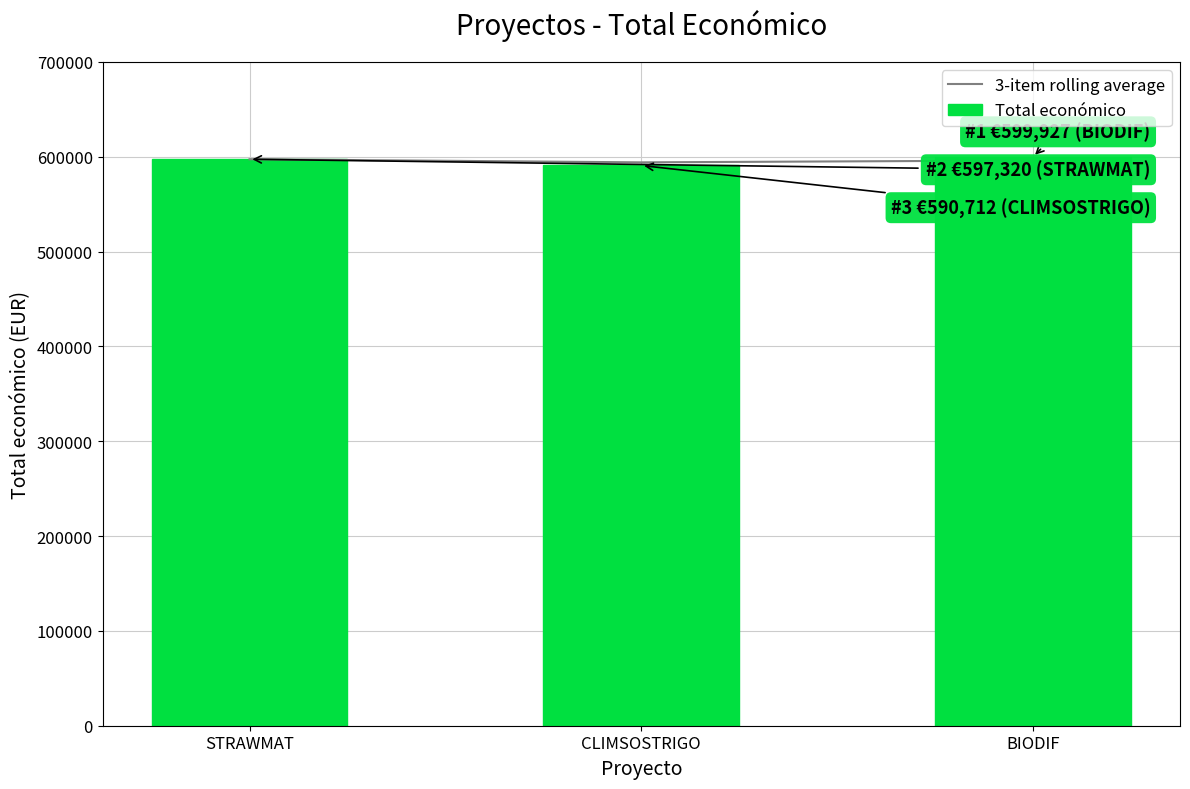

What is the difference between the 3-item rolling average values at STRAWMAT and CLIMSOSTRIGO?

3304.0